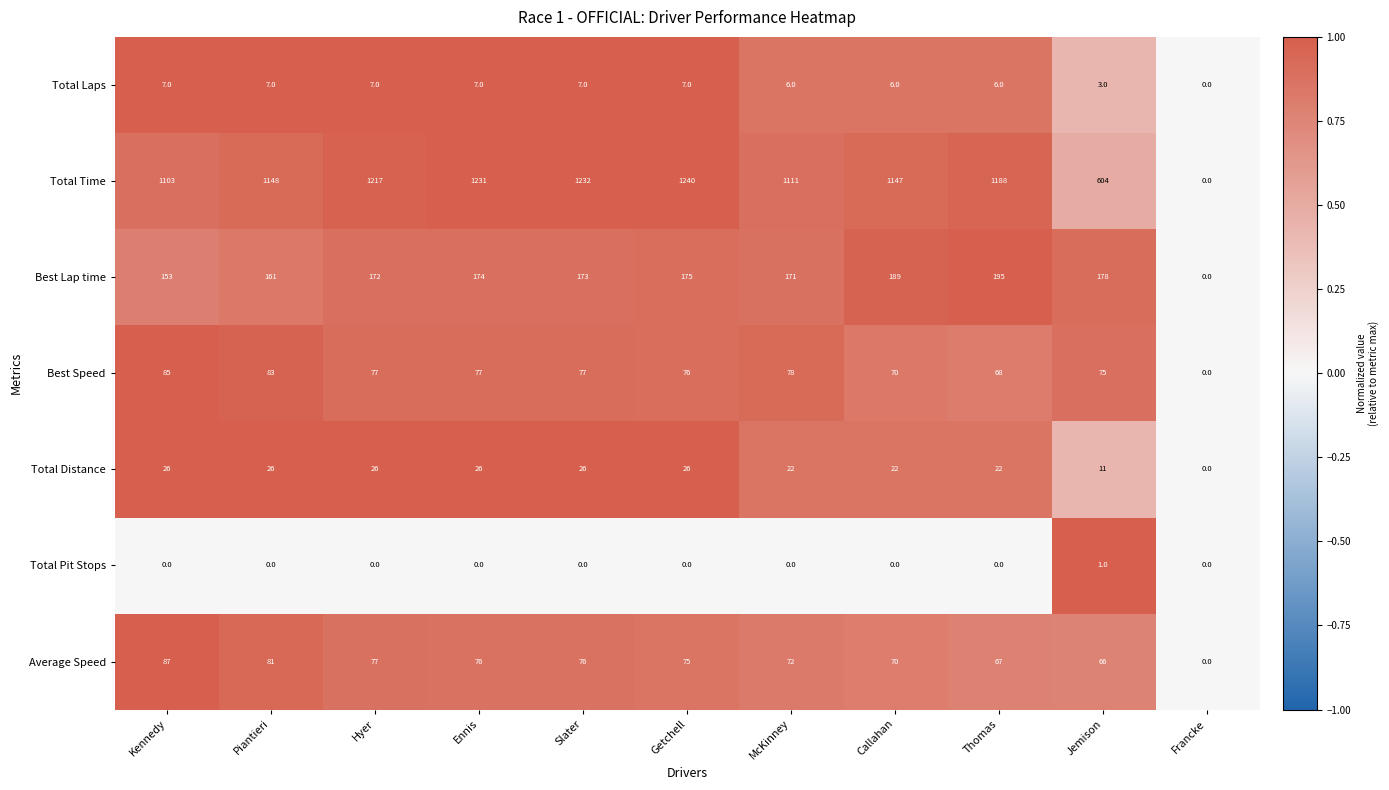

Rank the series at Getchell from lowest to highest value.

Total Pit Stops, Total Laps, Total Distance, Average Speed, Best Speed, Best Lap time, Total Time